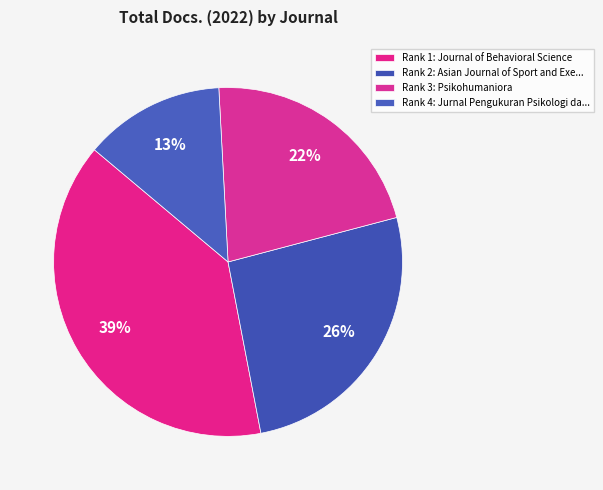

Which category has the smallest portion of the pie?

Jurnal Pengukuran Psikologi dan Pendidikan